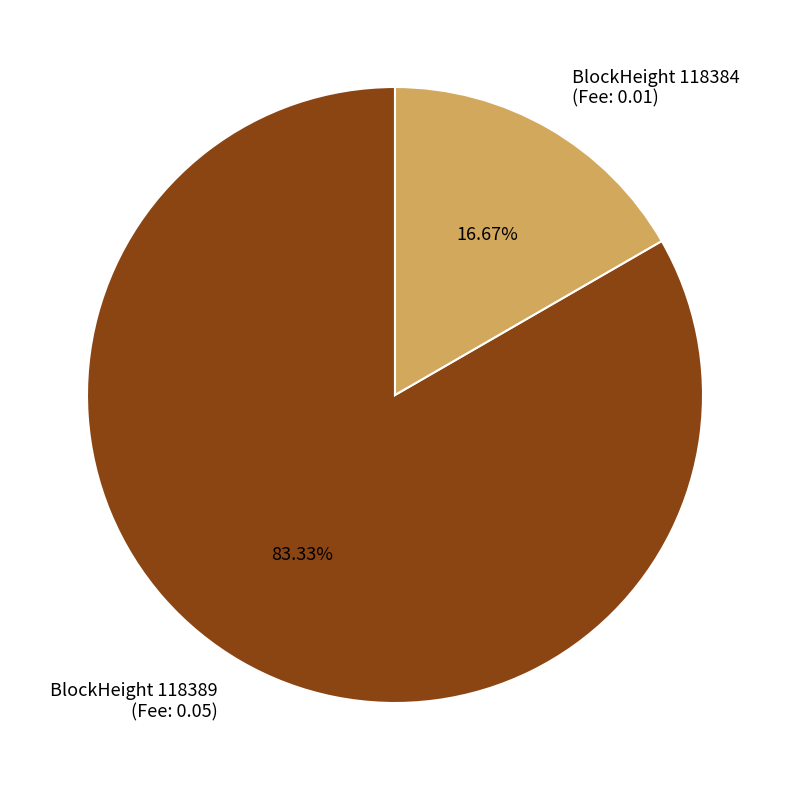

Rank the categories by value from highest to lowest.

BlockHeight 118389 (Fee: 0.05), BlockHeight 118384 (Fee: 0.01)